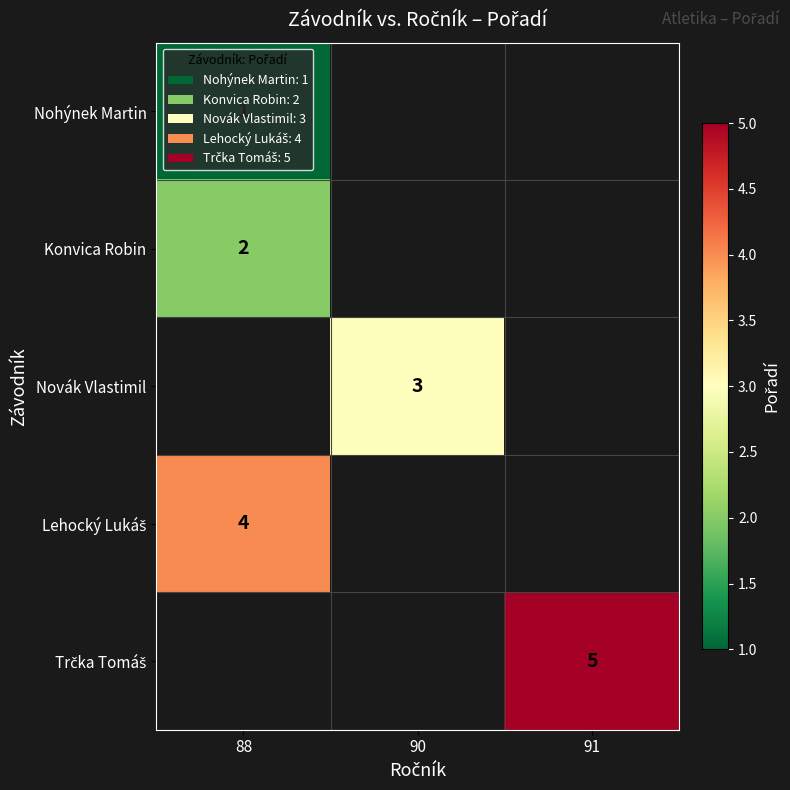

True or false: Konvica Robin has a value of 1 at 88.

False